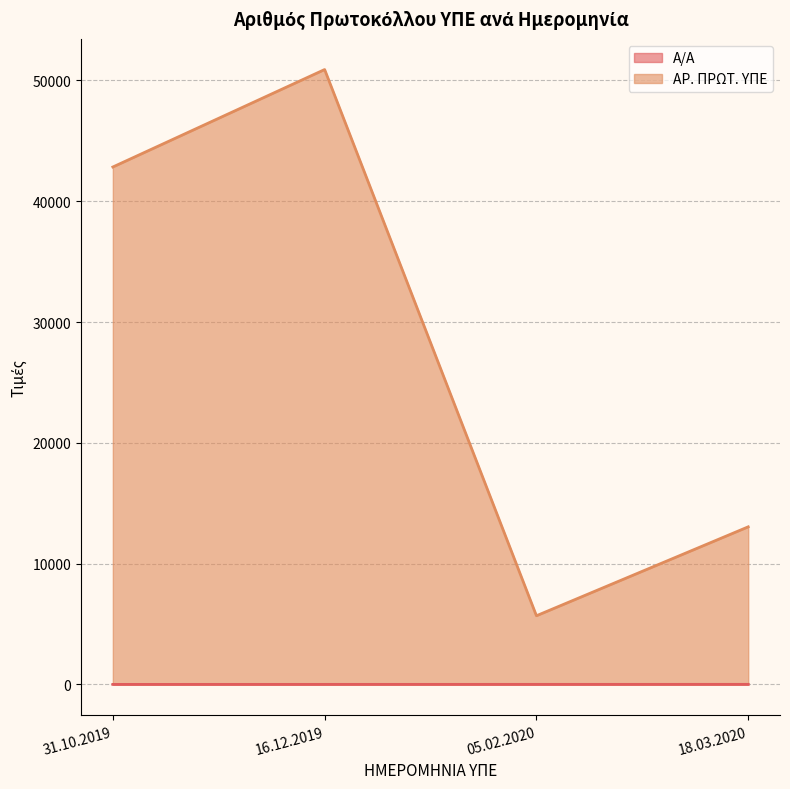

True or false: Α/Α has a value of 2 at 31.10.2019.

False